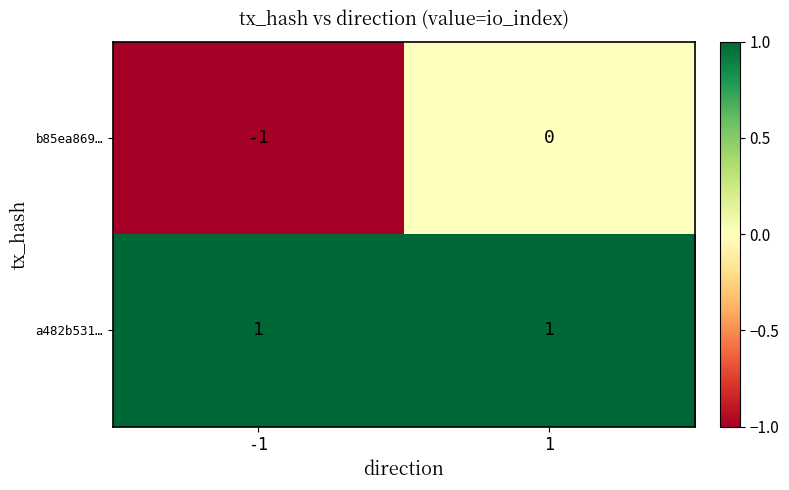

Which series has the largest range (max minus min)?

b85ea869…